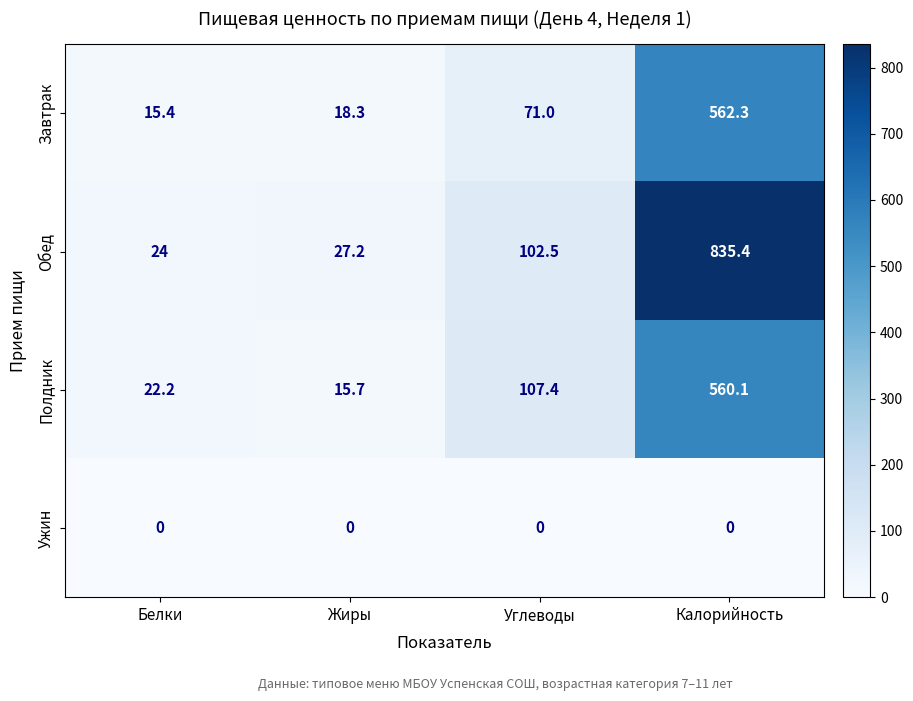

At which category does the chart reach its peak across all series?

Калорийность